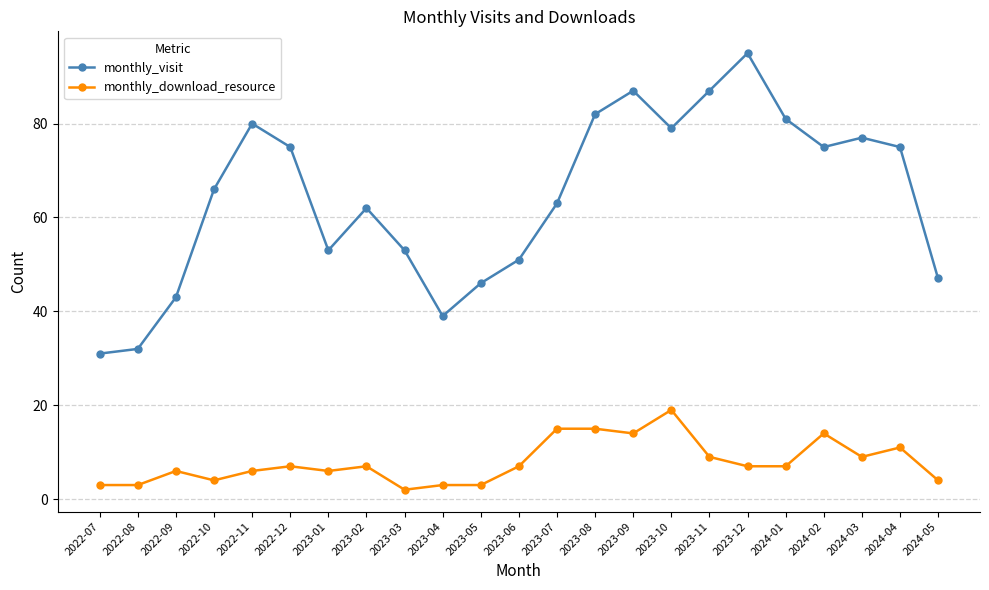

What are all the series names shown in the legend?

monthly_visit, monthly_download_resource